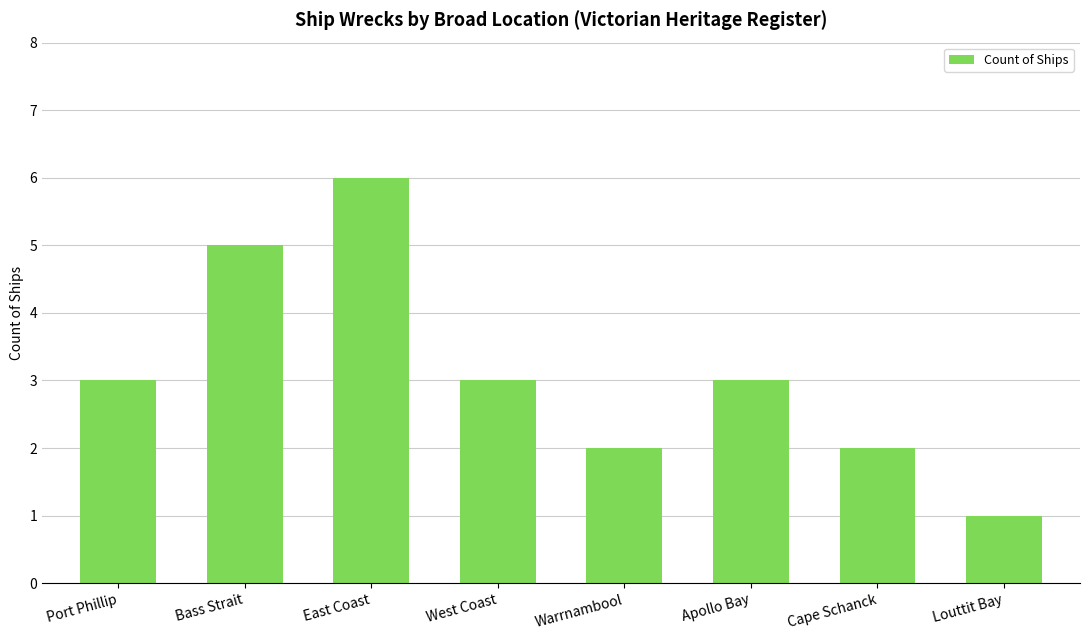

What is the average value?

3